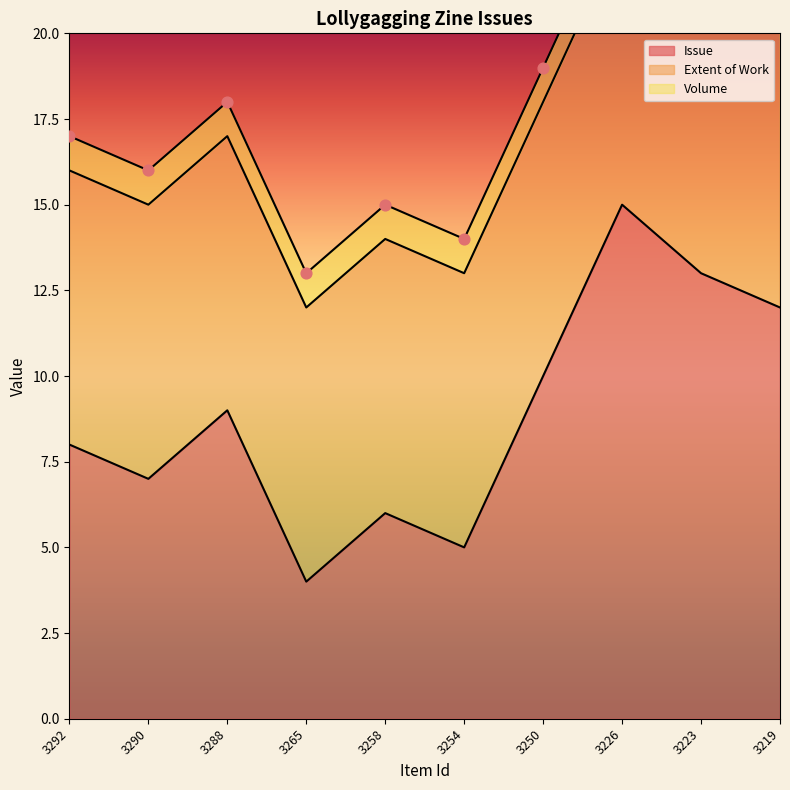

Which series has the largest total across all categories?

Issue